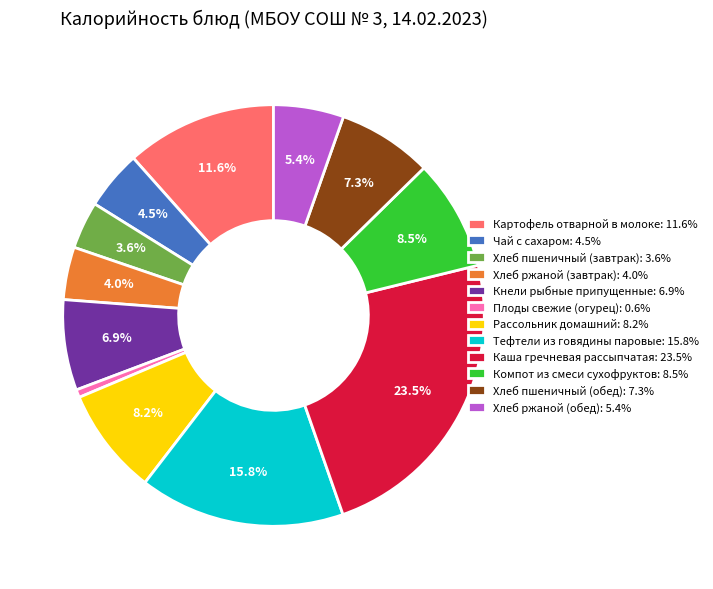

To the nearest percent, what portion does Плоды свежие (огурец) represent?

1%